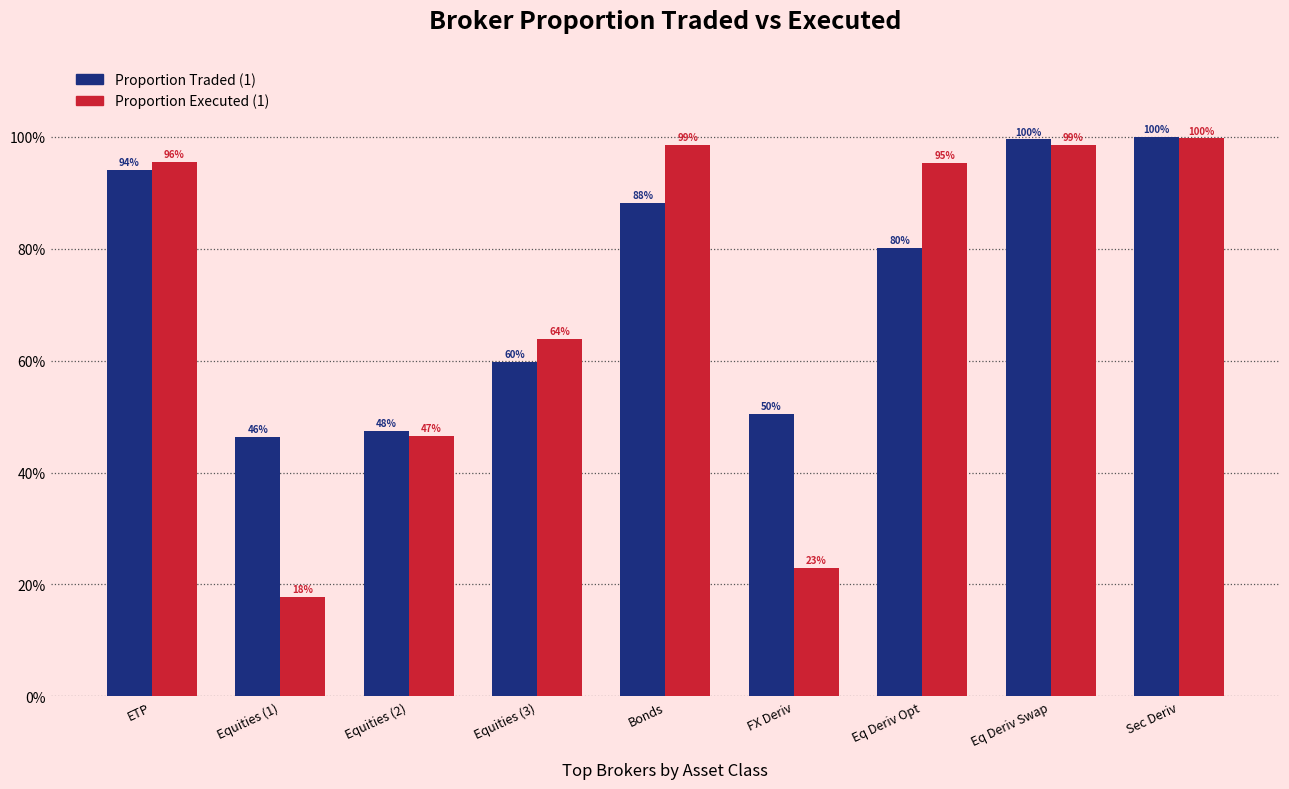

At how many categories does at least one series exceed 78?

5